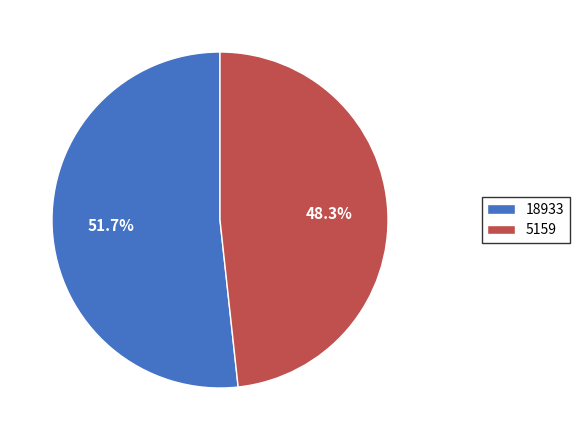

Is it true that 5159 is 36% of the pie?

False